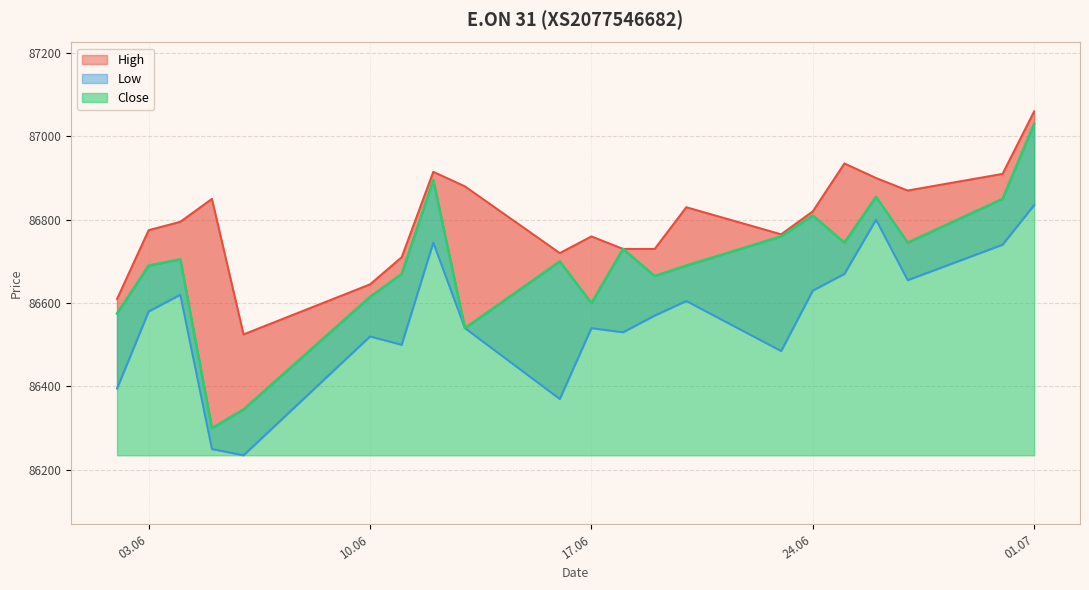

How many interior local peaks does the Low series have?

6